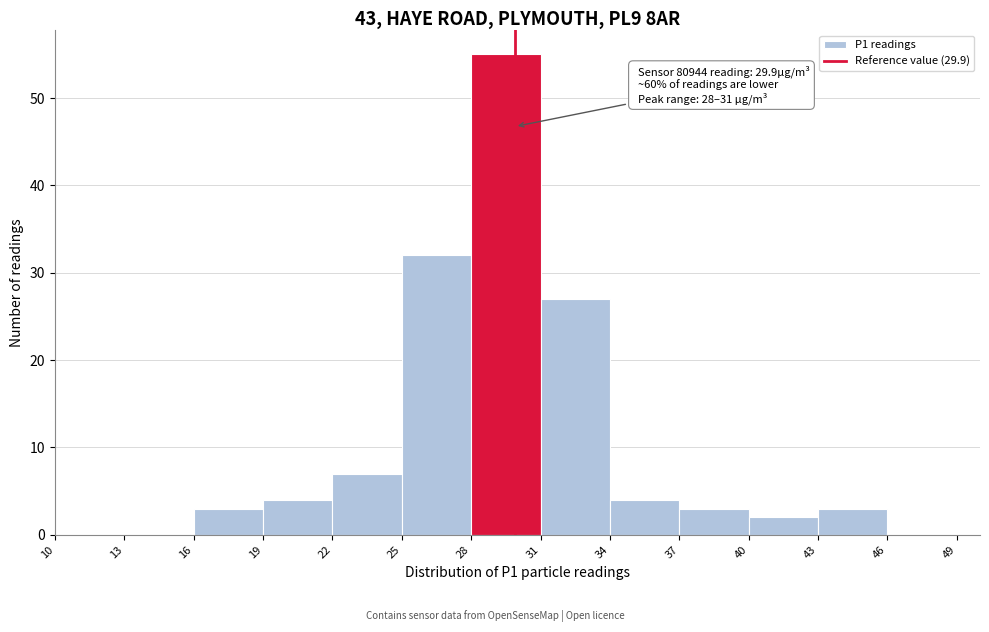

Which range on the x-axis has the tallest bar?

28 to 31